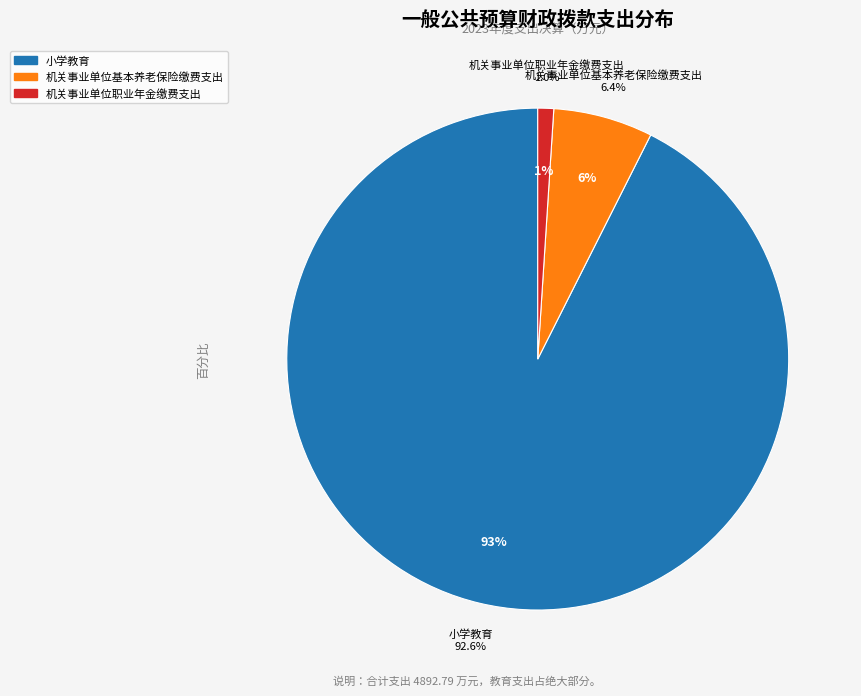

What percentage is the 机关事业单位基本养老保险缴费支出 slice, to the nearest percent?

6%